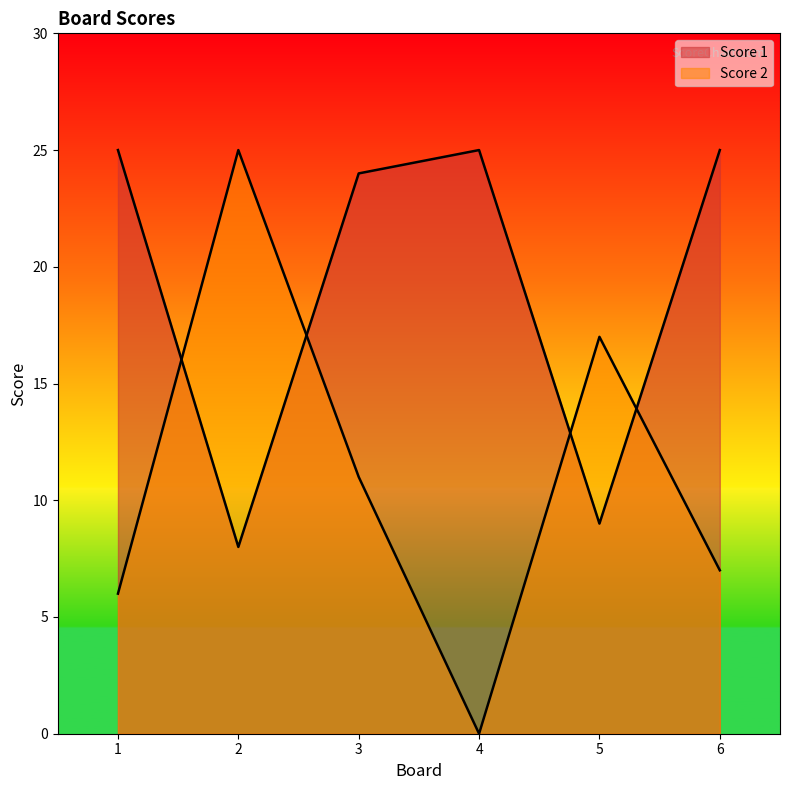

At which category does the chart reach its minimum across all series?

4